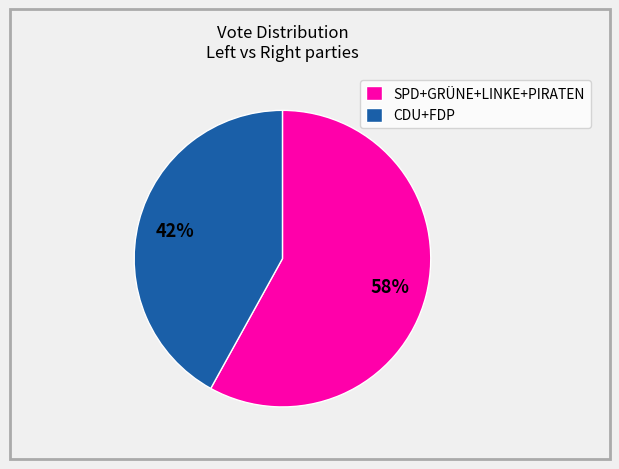

To the nearest percent, what percentage of the pie is CDU+FDP?

42%